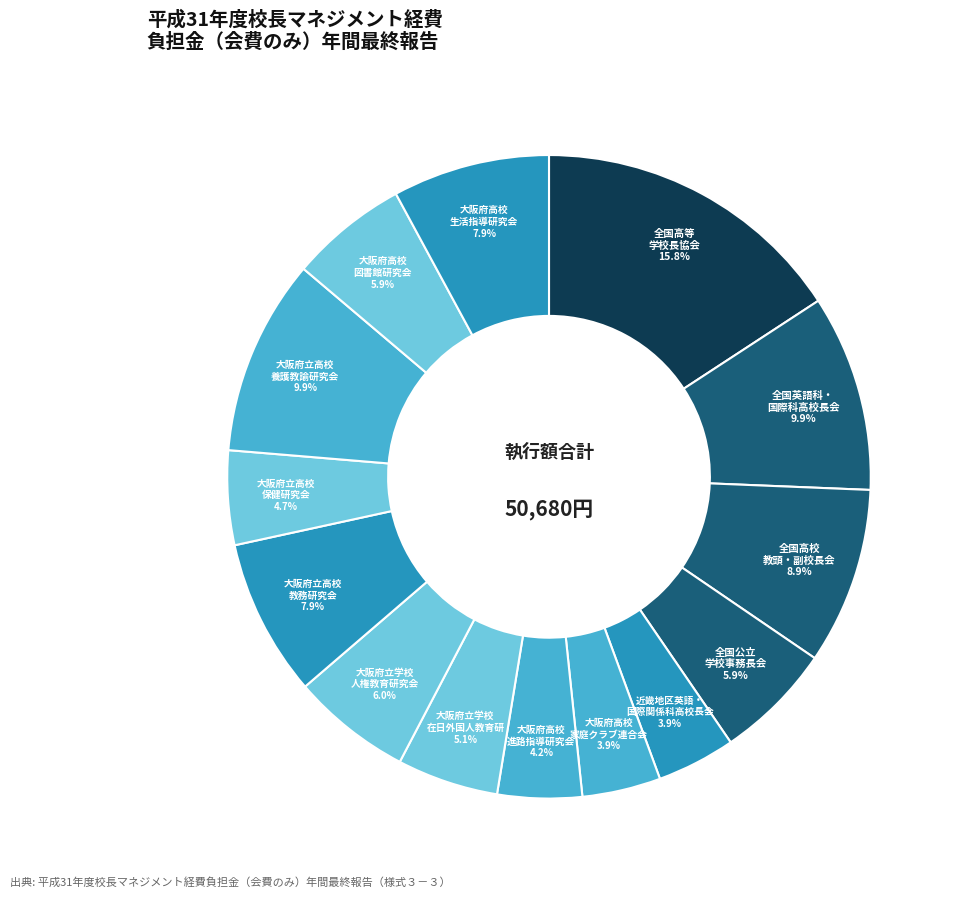

How many slices are in this pie chart?

14